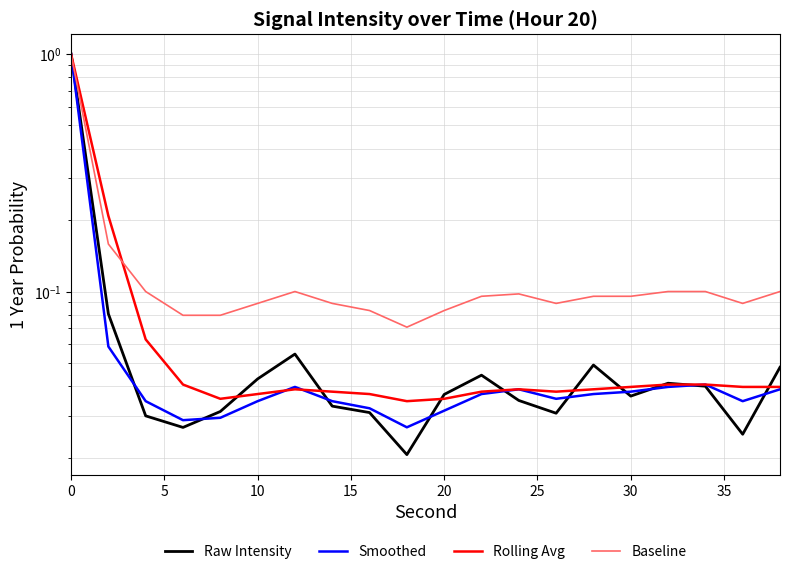

Does the chart display data point markers on the line(s)?

No